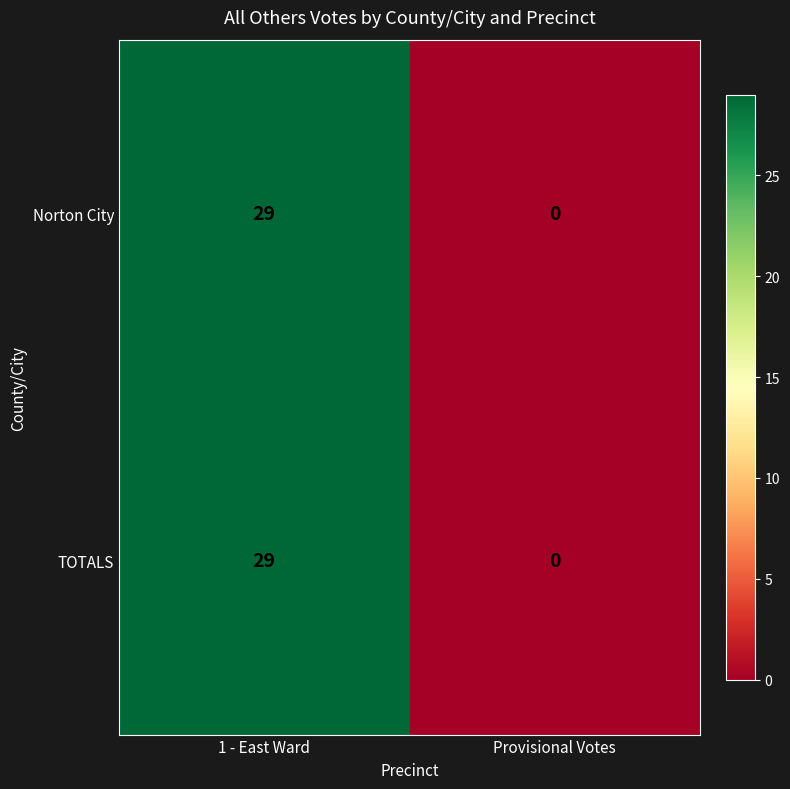

List the labels in order of TOTALS value, largest first.

1 - East Ward, Provisional Votes